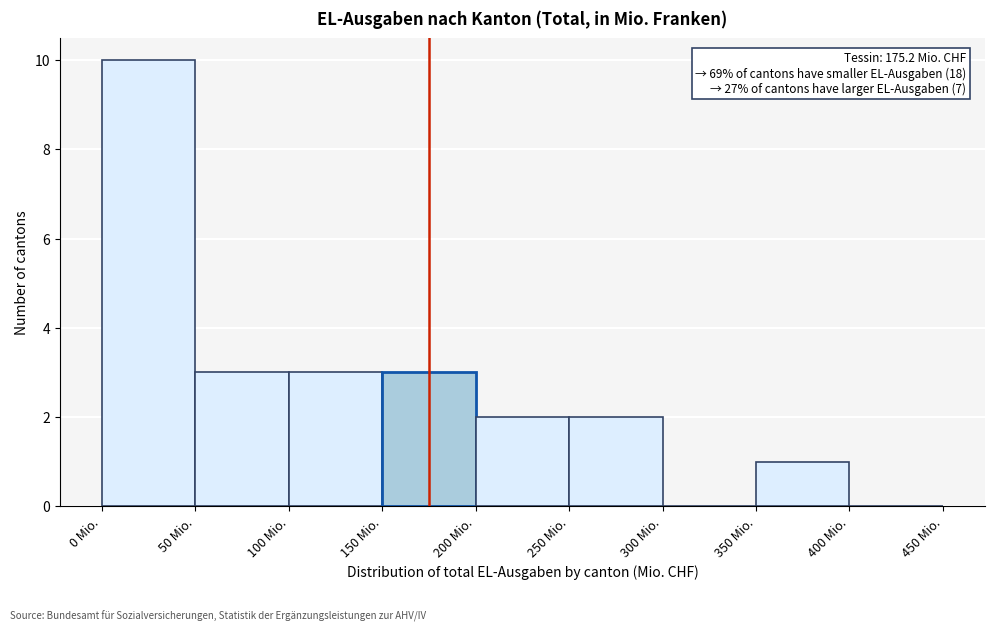

Over which range of the x-axis is the bar tallest?

0 to 50